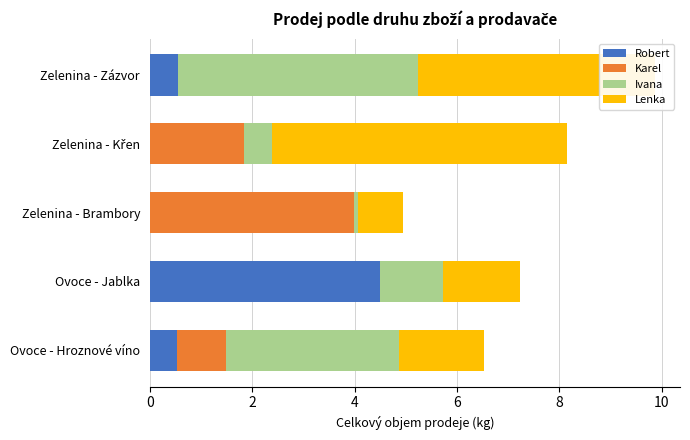

At which category is the sum across all series the highest?

Zelenina - Zázvor